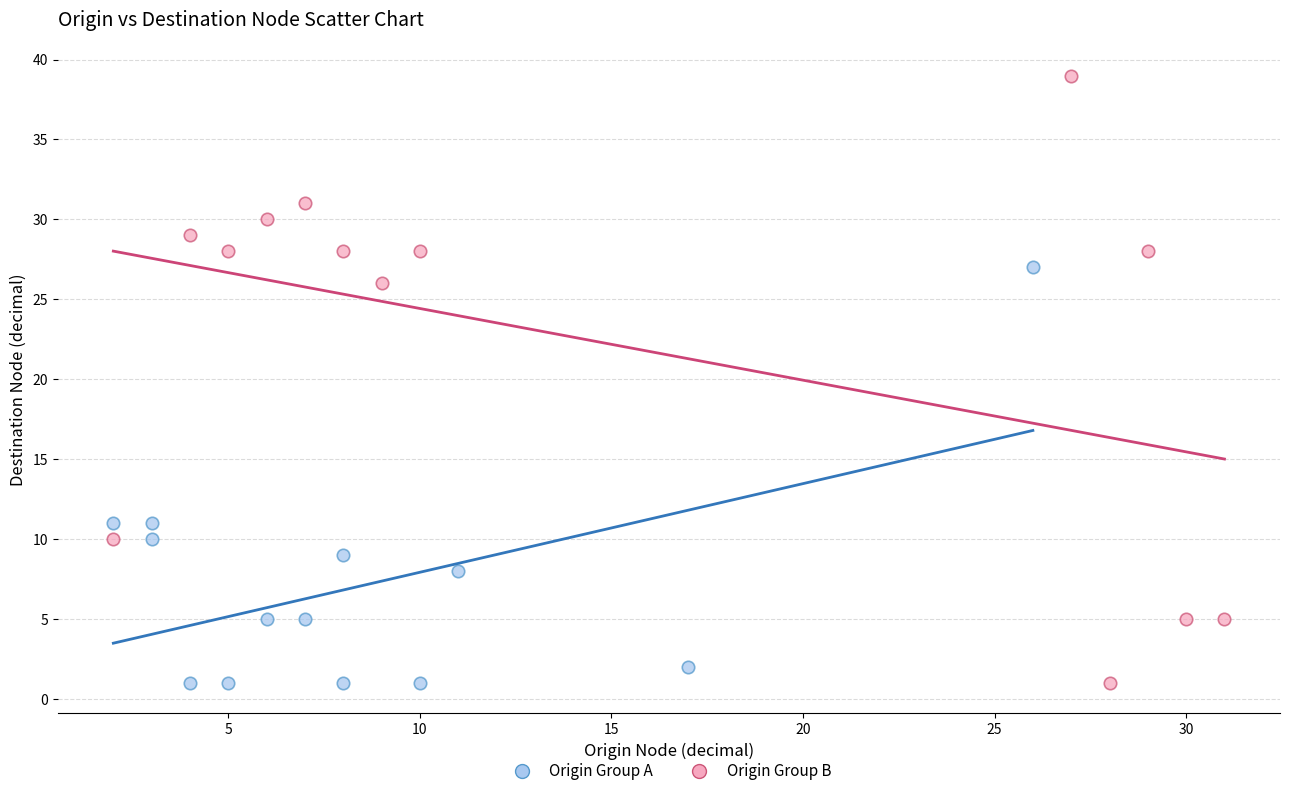

Which series reaches the maximum Y coordinate?

Origin Group B